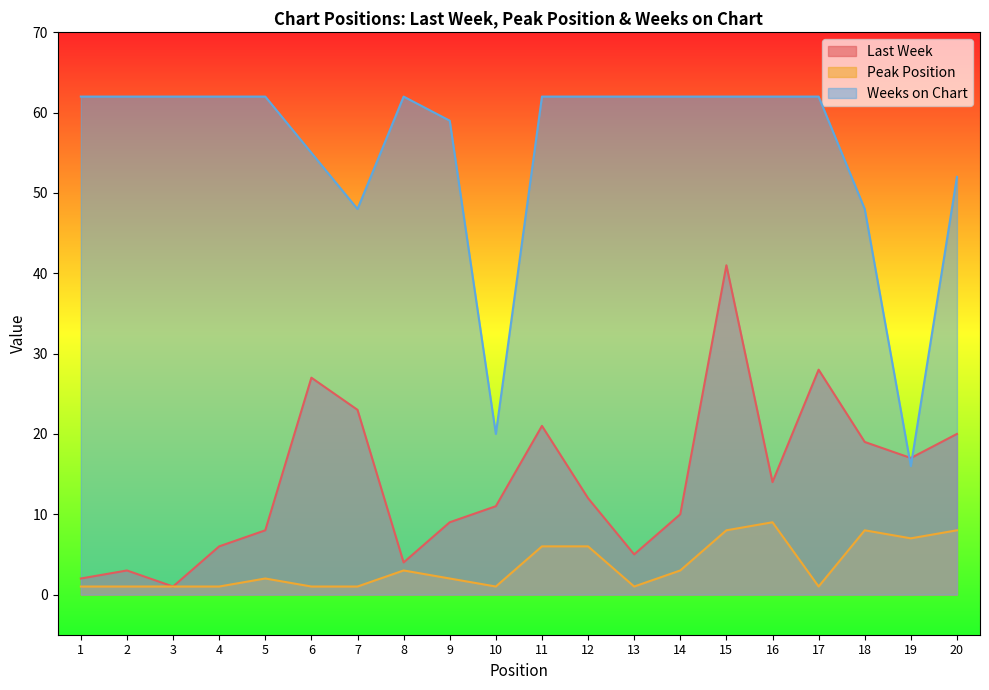

What is the sum of all Peak Position values?

71